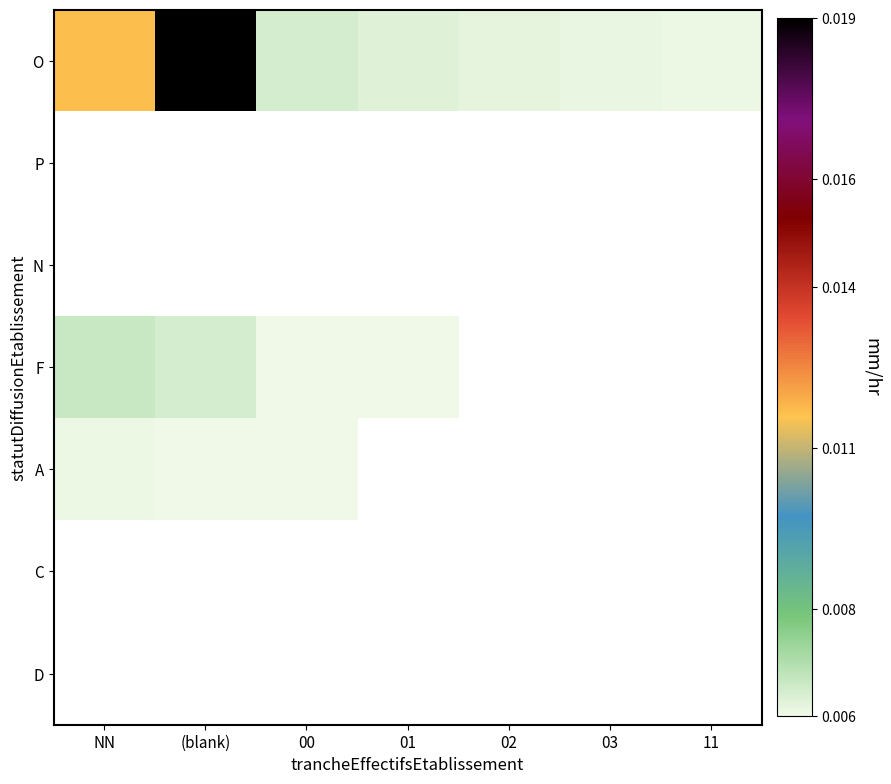

Reading left to right, transcribe all the data shown in this chart.

O: NN=0.0	(blank)=0.0	00=0.0	01=0.0	02=0.0	03=0.0	11=0.0
P: NN=0.0	(blank)=0.0	00=0.0	01=0.0	02=0.0	03=0.0	11=0.0
N: NN=0.0	(blank)=0.0	00=0.0	01=0.0	02=0.0	03=0.0	11=0.0
F: NN=0.0	(blank)=0.0	00=0.0	01=0.0	02=0.0	03=0.0	11=0.0
A: NN=0.0	(blank)=0.0	00=0.0	01=0.0	02=0.0	03=0.0	11=0.0
C: NN=0.0	(blank)=0.0	00=0.0	01=0.0	02=0.0	03=0.0	11=0.0
D: NN=0.0	(blank)=0.0	00=0.0	01=0.0	02=0.0	03=0.0	11=0.0